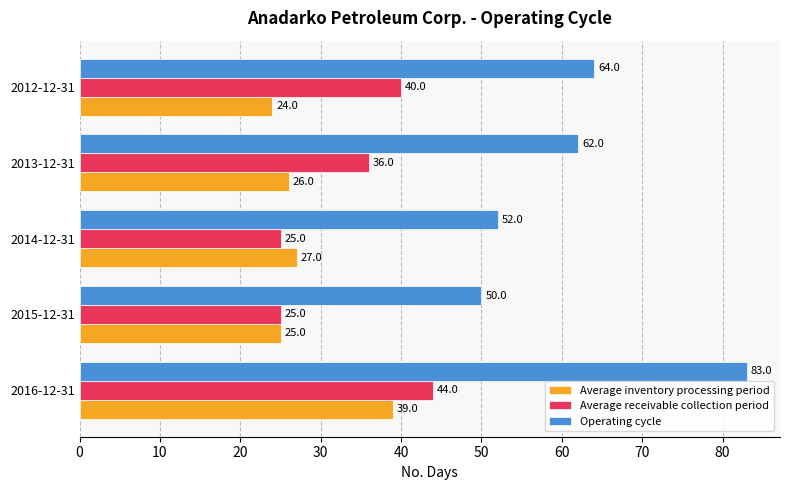

What are all the series names shown in the legend?

Average inventory processing period, Average receivable collection period, Operating cycle